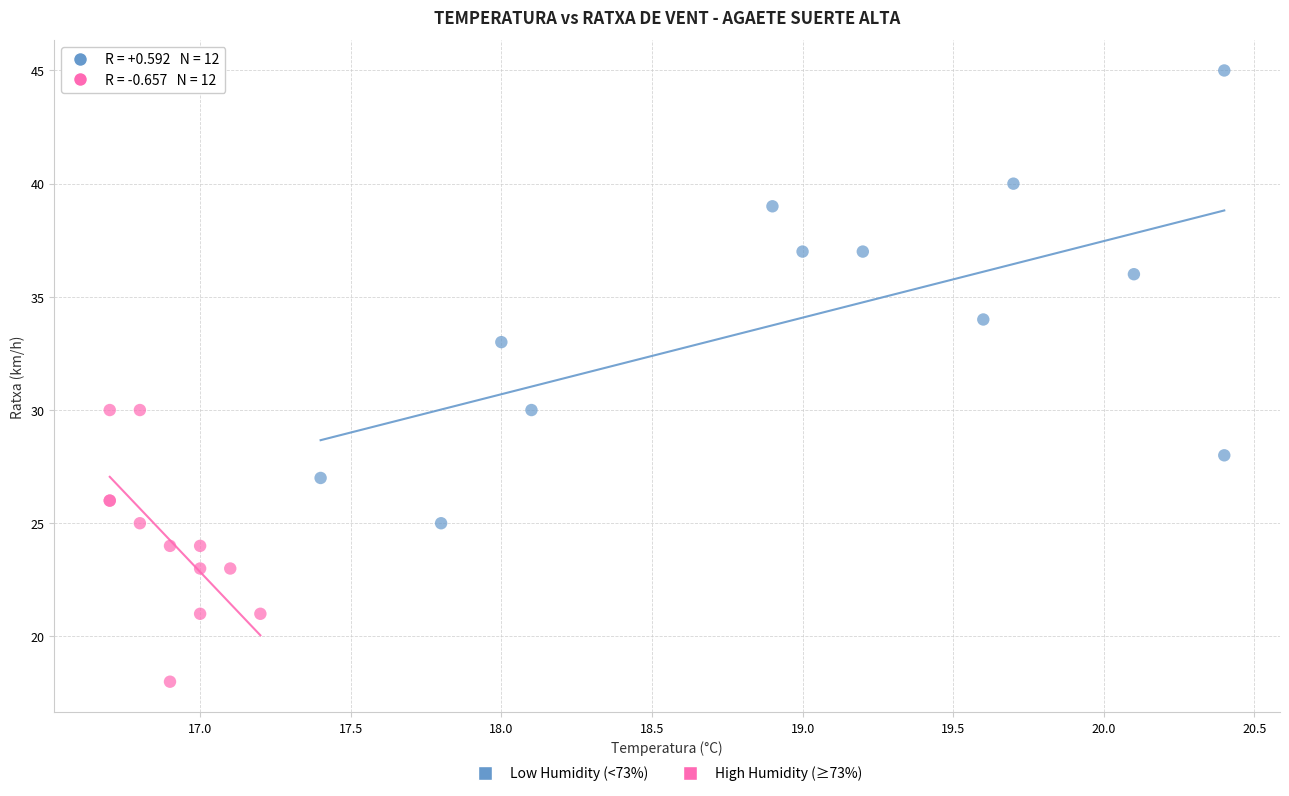

Which series contains the lowest Y value?

High Humidity (≥73%)